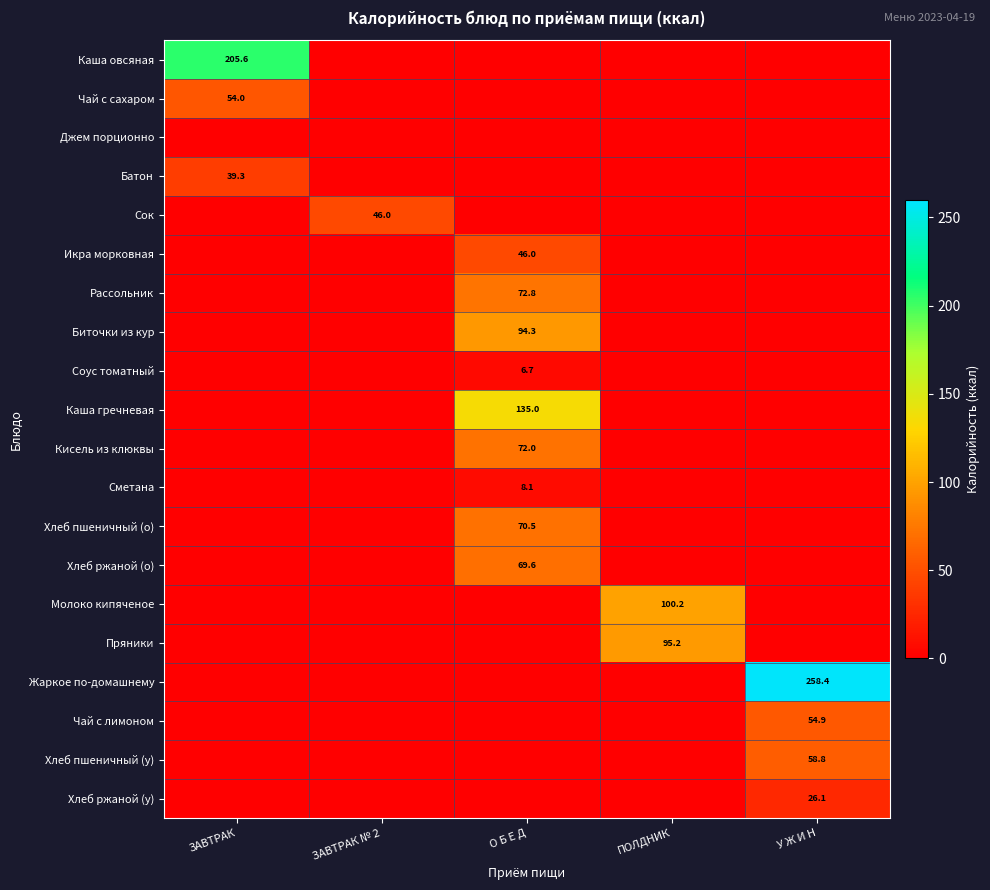

Is it true that Соус томатный equals 6.7 at О Б Е Д?

True